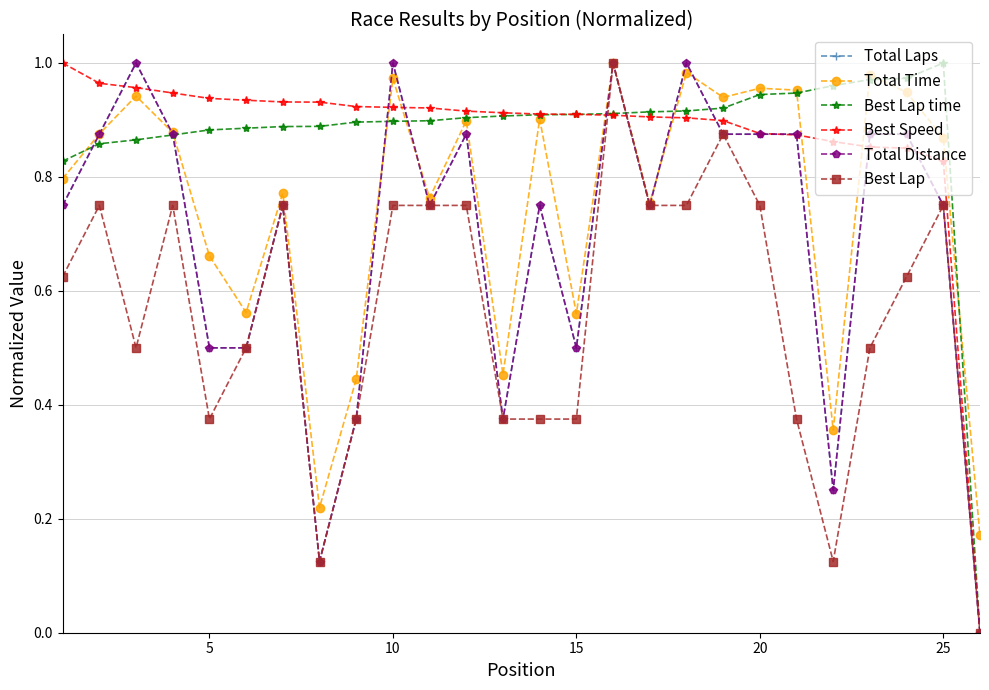

At how many categories does at least one series exceed 0?

26